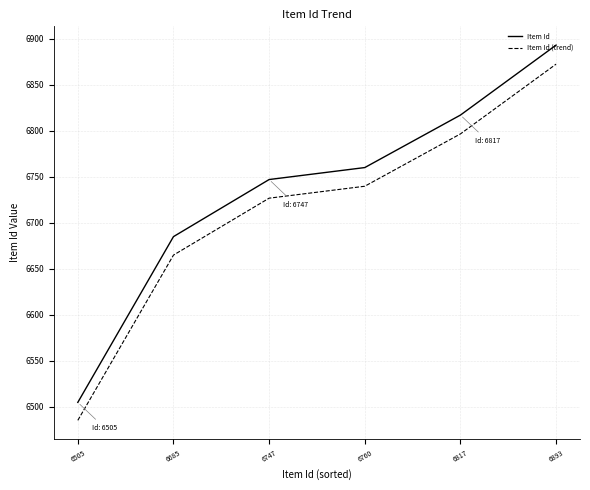

How many lines are shown in the chart?

2